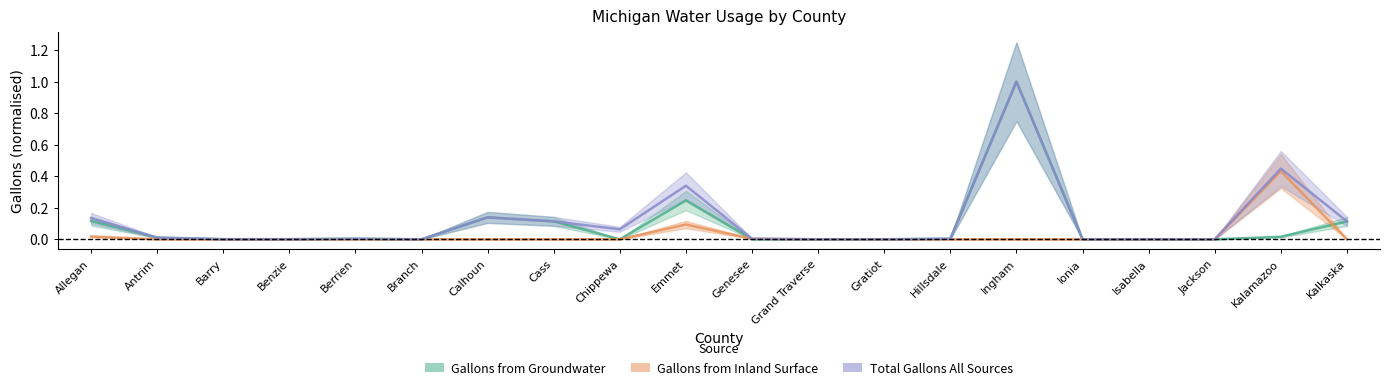

Reading left to right, extract all data points from this chart.

Gallons from Groundwater: Allegan=0.1	Antrim=0.0	Barry=0.0	Benzie=0.0	Berrien=0.0	Branch=0.0	Calhoun=0.1	Cass=0.1	Chippewa=0.0	Emmet=0.2	Genesee=0.0	Grand Traverse=0.0	Gratiot=0.0	Hillsdale=0.0	Ingham=1.0	Ionia=0.0	Isabella=0.0	Jackson=0.0	Kalamazoo=0.0	Kalkaska=0.1
Gallons from Inland Surface: Allegan=0.0	Antrim=0.0	Barry=0.0	Benzie=0.0	Berrien=0.0	Branch=0.0	Calhoun=0.0	Cass=0.0	Chippewa=0.0	Emmet=0.1	Genesee=0.0	Grand Traverse=0.0	Gratiot=0.0	Hillsdale=0.0	Ingham=0.0	Ionia=0.0	Isabella=0.0	Jackson=0.0	Kalamazoo=0.4	Kalkaska=0.0
Total Gallons All Sources: Allegan=0.1	Antrim=0.0	Barry=0.0	Benzie=0.0	Berrien=0.0	Branch=0.0	Calhoun=0.1	Cass=0.1	Chippewa=0.1	Emmet=0.3	Genesee=0.0	Grand Traverse=0.0	Gratiot=0.0	Hillsdale=0.0	Ingham=1.0	Ionia=0.0	Isabella=0.0	Jackson=0.0	Kalamazoo=0.4	Kalkaska=0.1